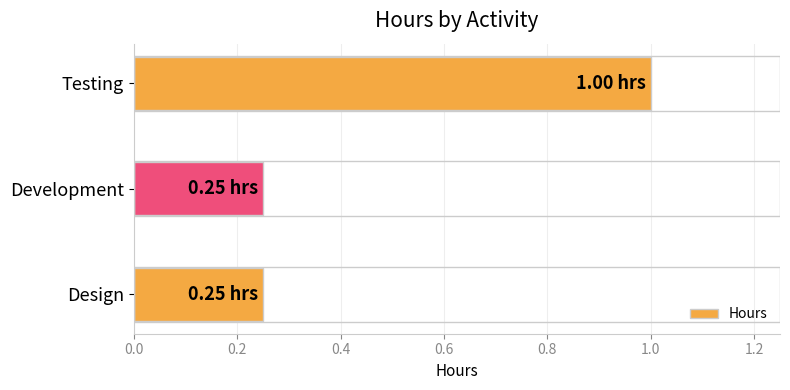

Between Testing and Development, which is larger?

Testing